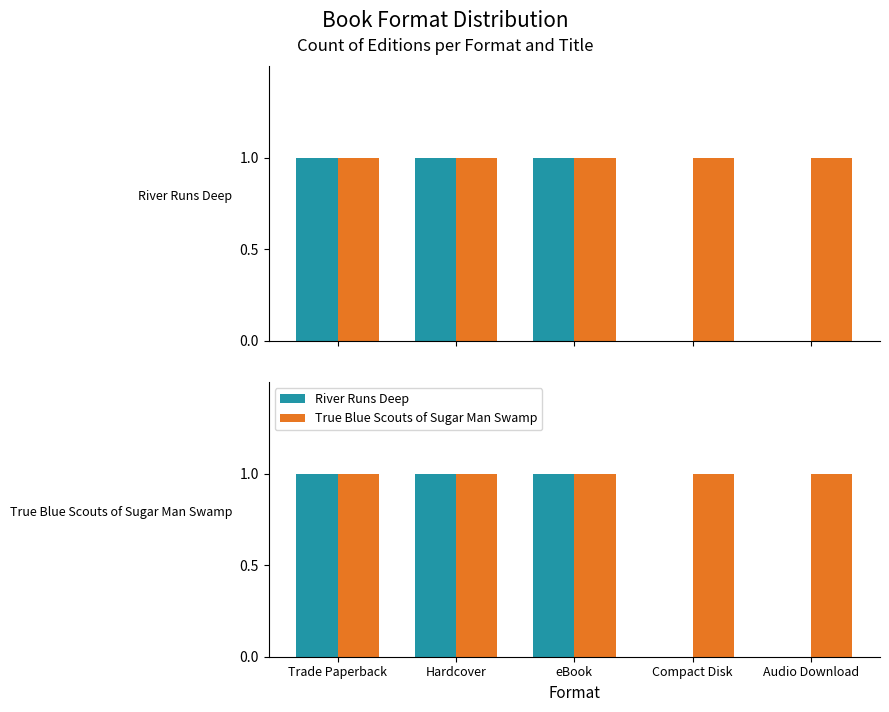

Reading left to right, what are all the values shown in this chart?

River Runs Deep: Trade Paperback=1	Hardcover=1	eBook=1	Compact Disk=0	Audio Download=0
True Blue Scouts of Sugar Man Swamp: Trade Paperback=1	Hardcover=1	eBook=1	Compact Disk=1	Audio Download=1